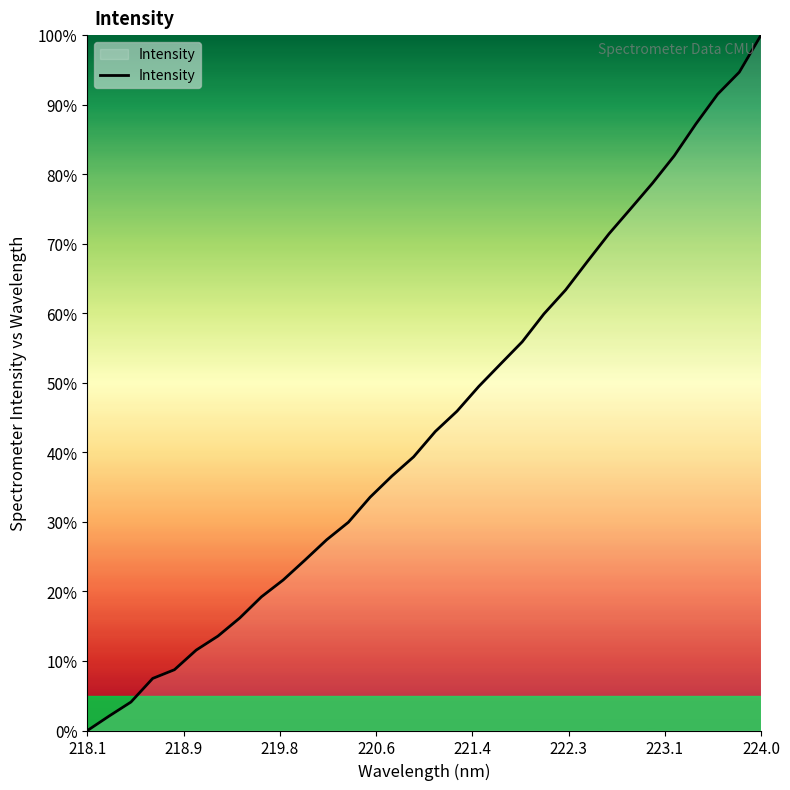

What is the difference between the maximum and minimum values?

100.0